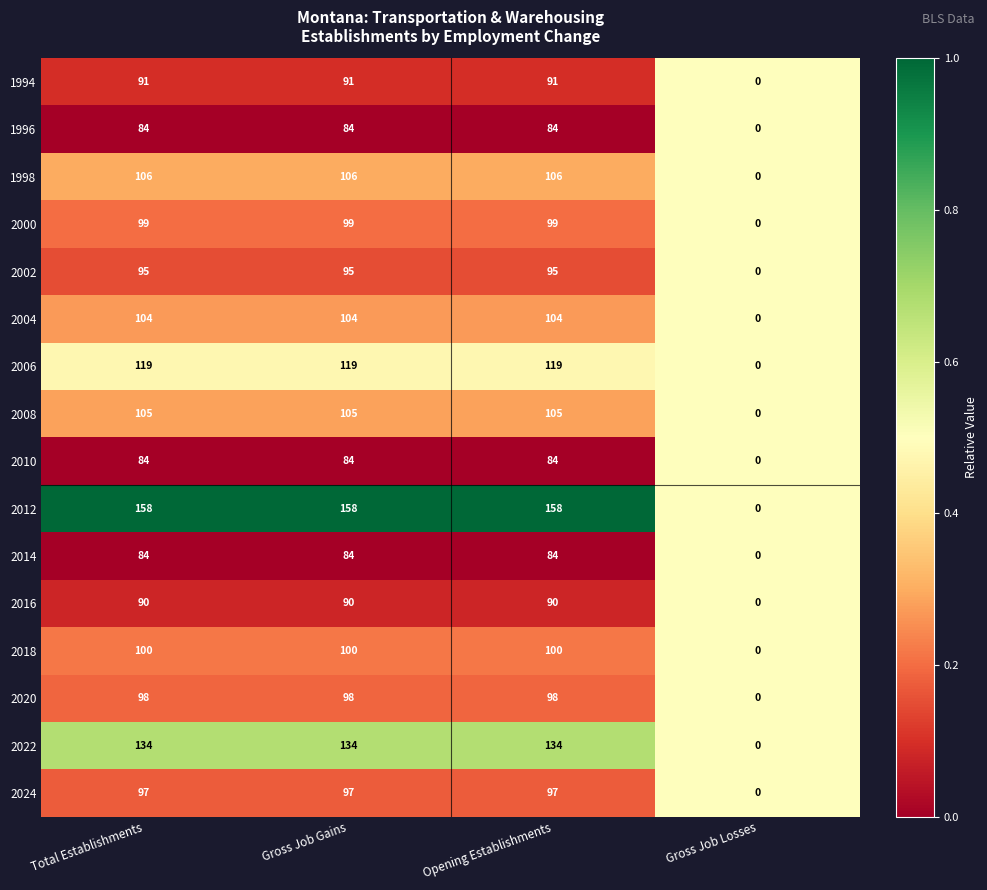

What is the difference between the 2020 values at Gross Job Losses and Opening Establishments?

98